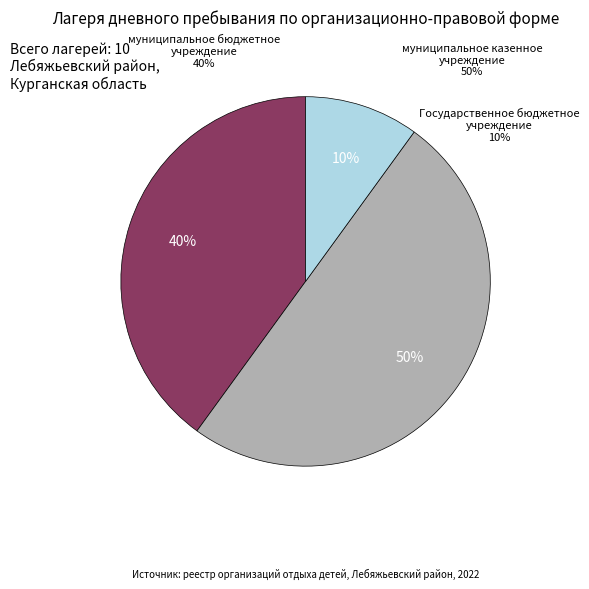

Do муниципальное казенное учреждение and муниципальное бюджетное учреждение together represent more than half of the pie?

Yes